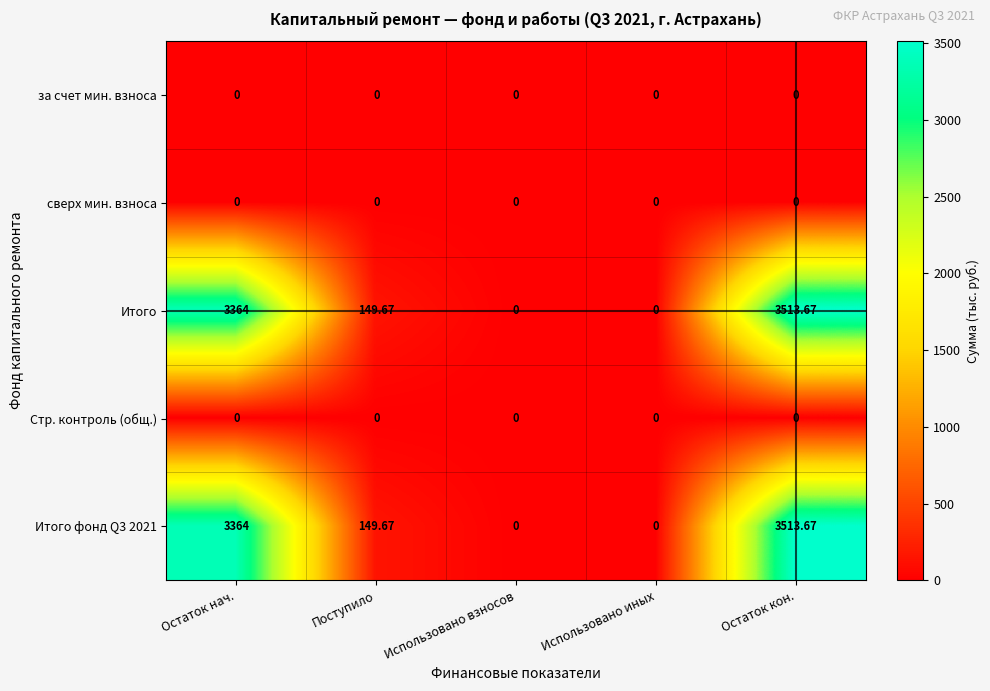

Where does the Итого фонд Q3 2021 series first go above 149?

Остаток нач.